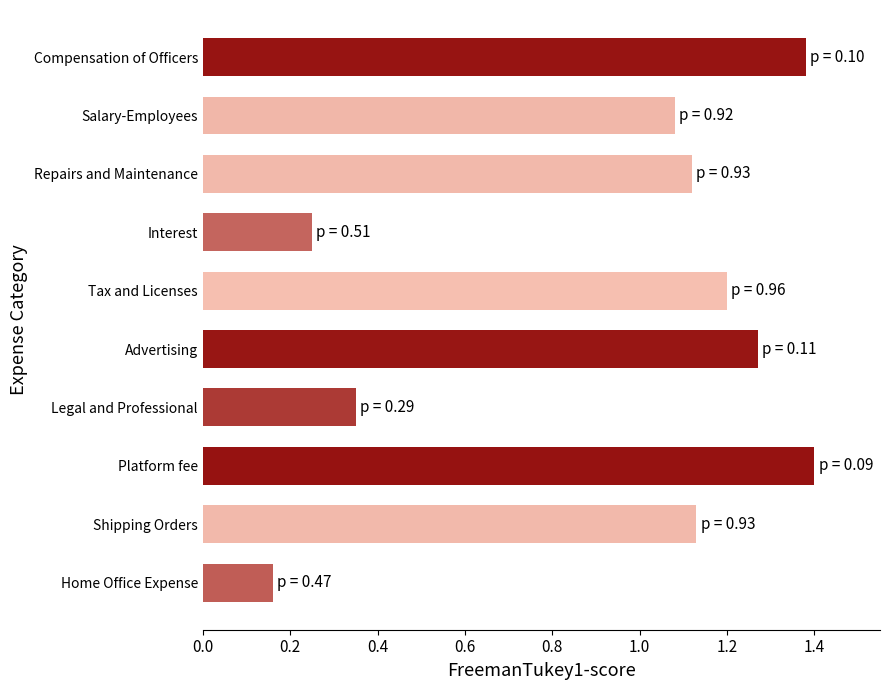

Which has a higher value, Repairs and Maintenance or Interest?

Repairs and Maintenance